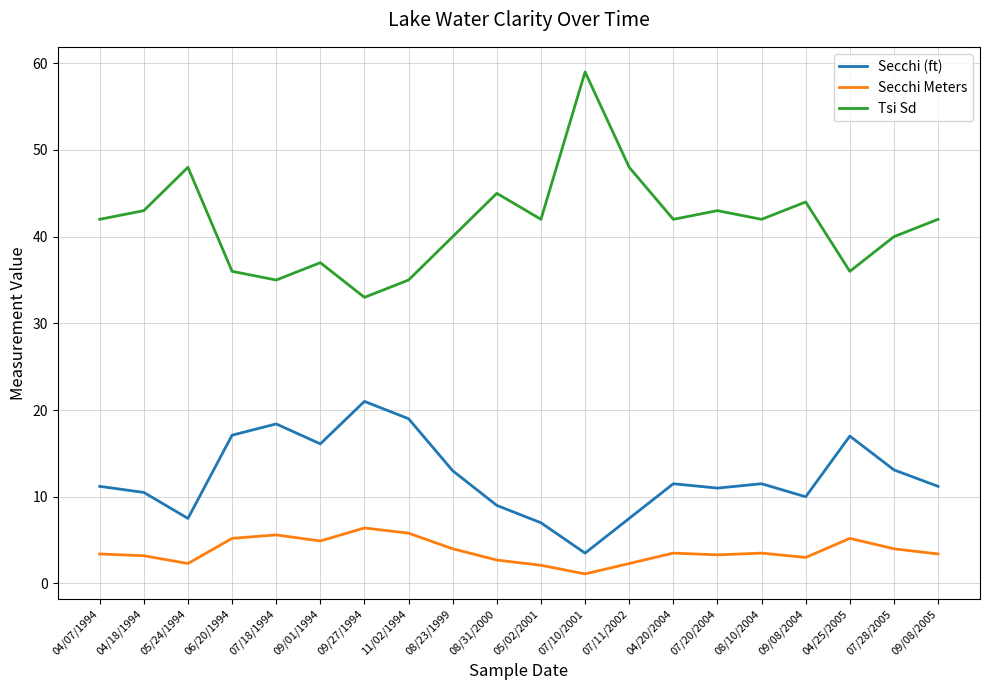

Is it true that Secchi Meters equals 1.4 at 08/10/2004?

False